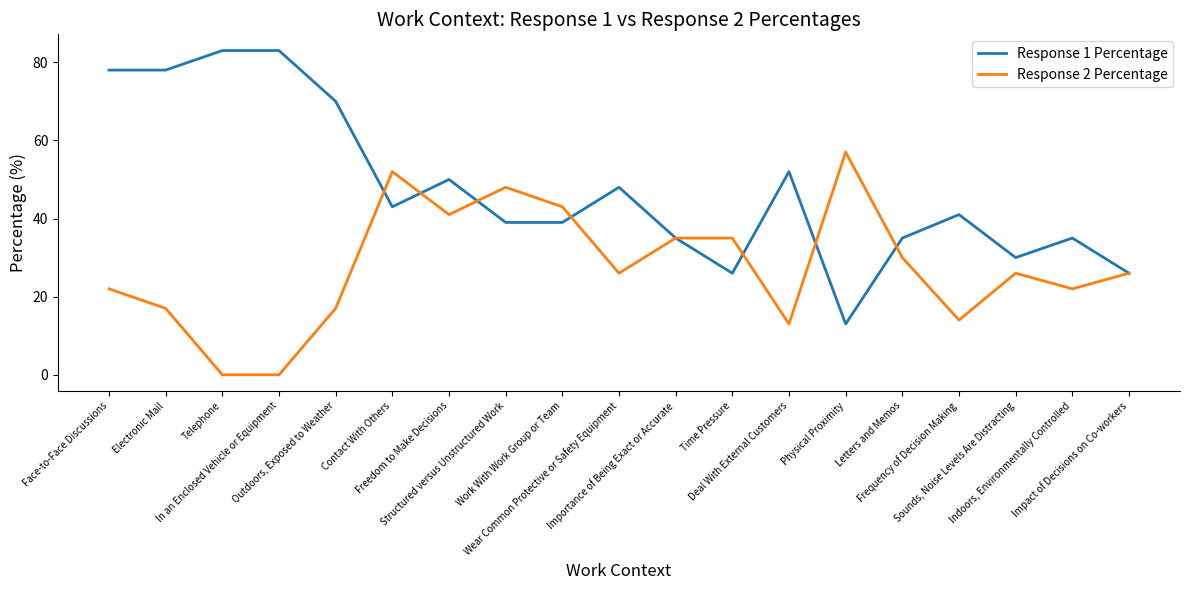

What is the maximum value shown in the chart?

83